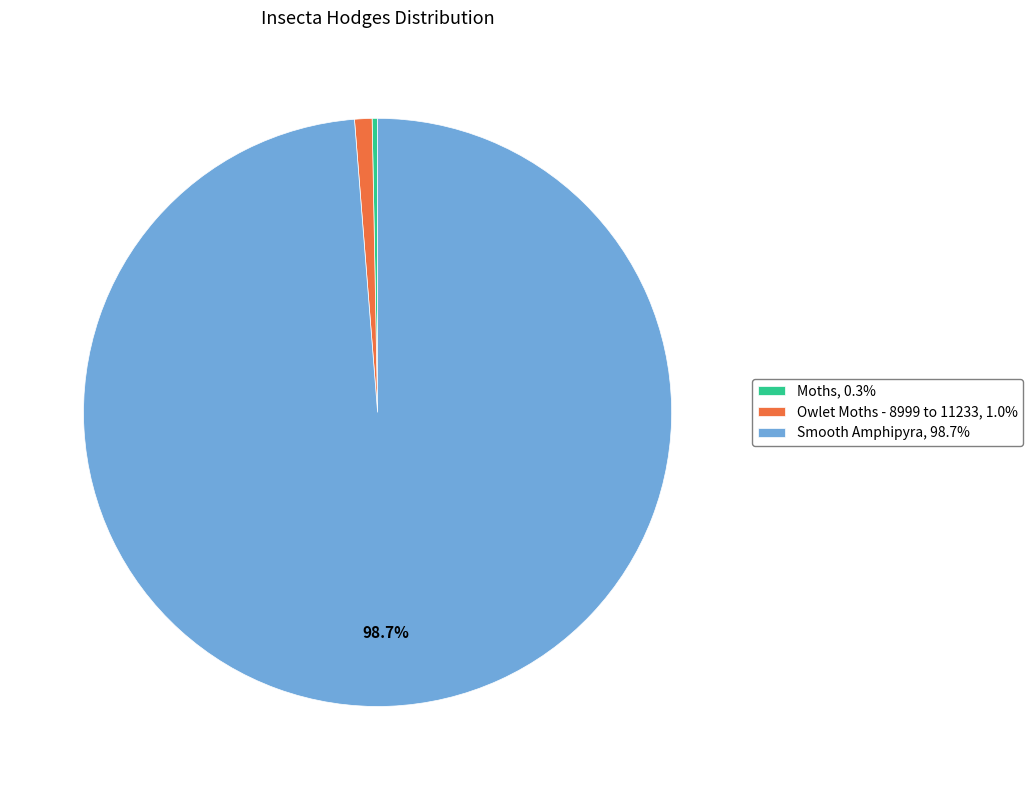

Is it true that Moths is 0% of the pie?

True